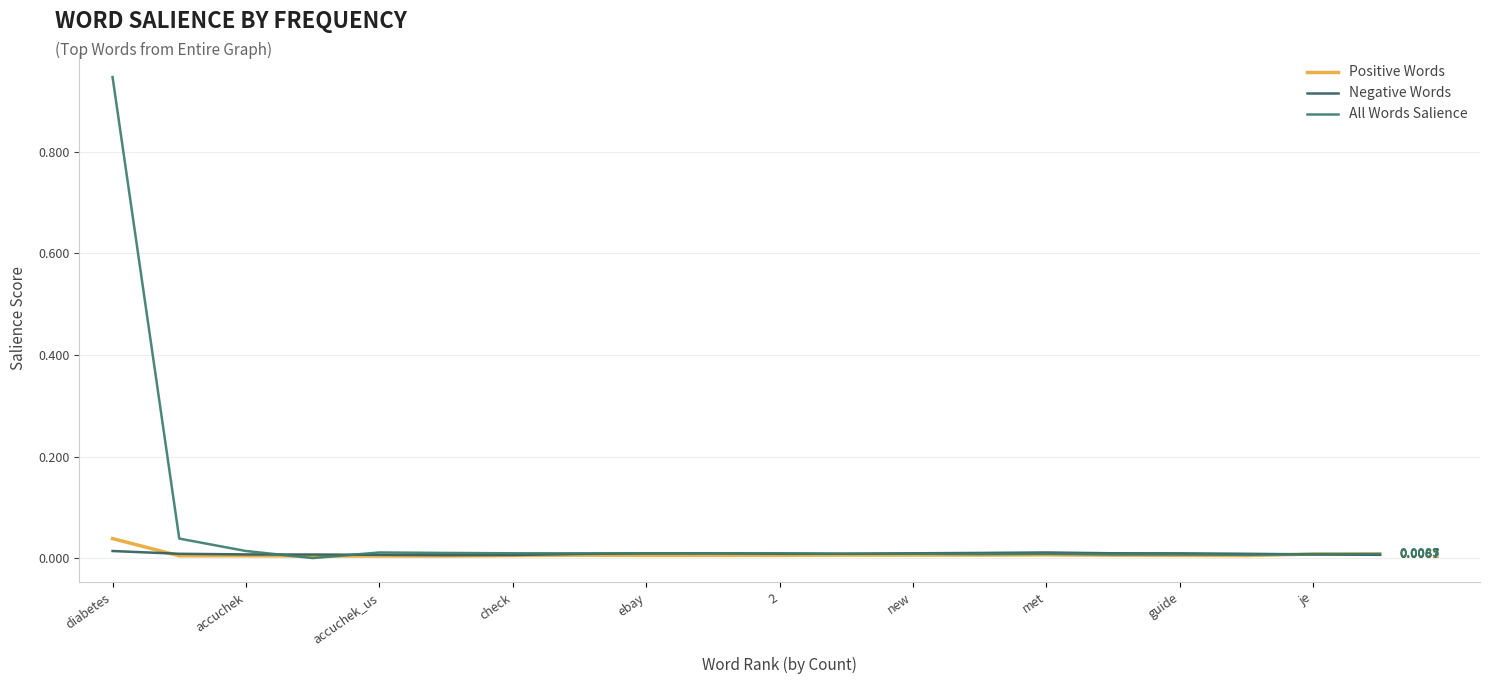

Is this an area chart (filled region under the line)?

No